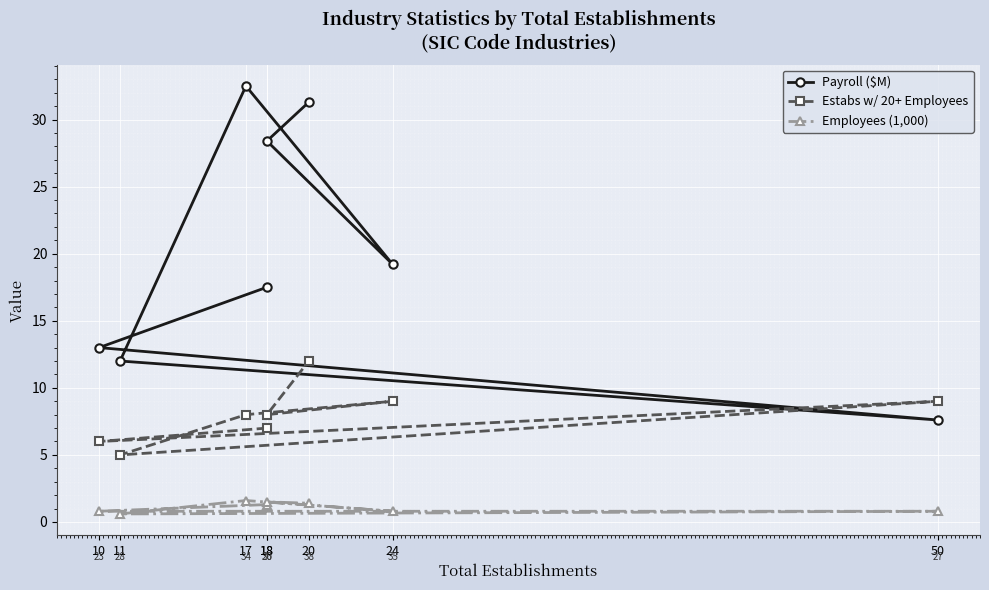

The value of Employees (1,000) at 24 is 0.8. True or false?

True